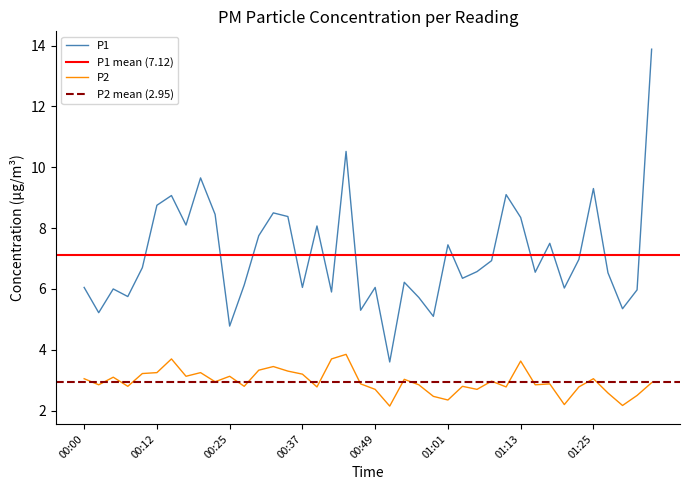

How many interior local valleys does the P1 series have?

13